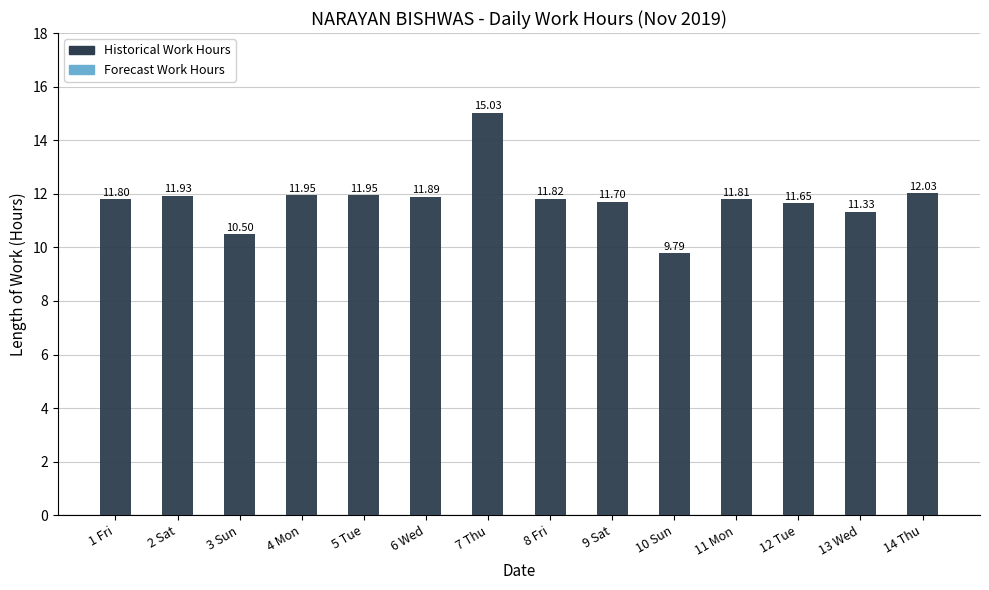

What value does the data have at 8 Fri?

11.8